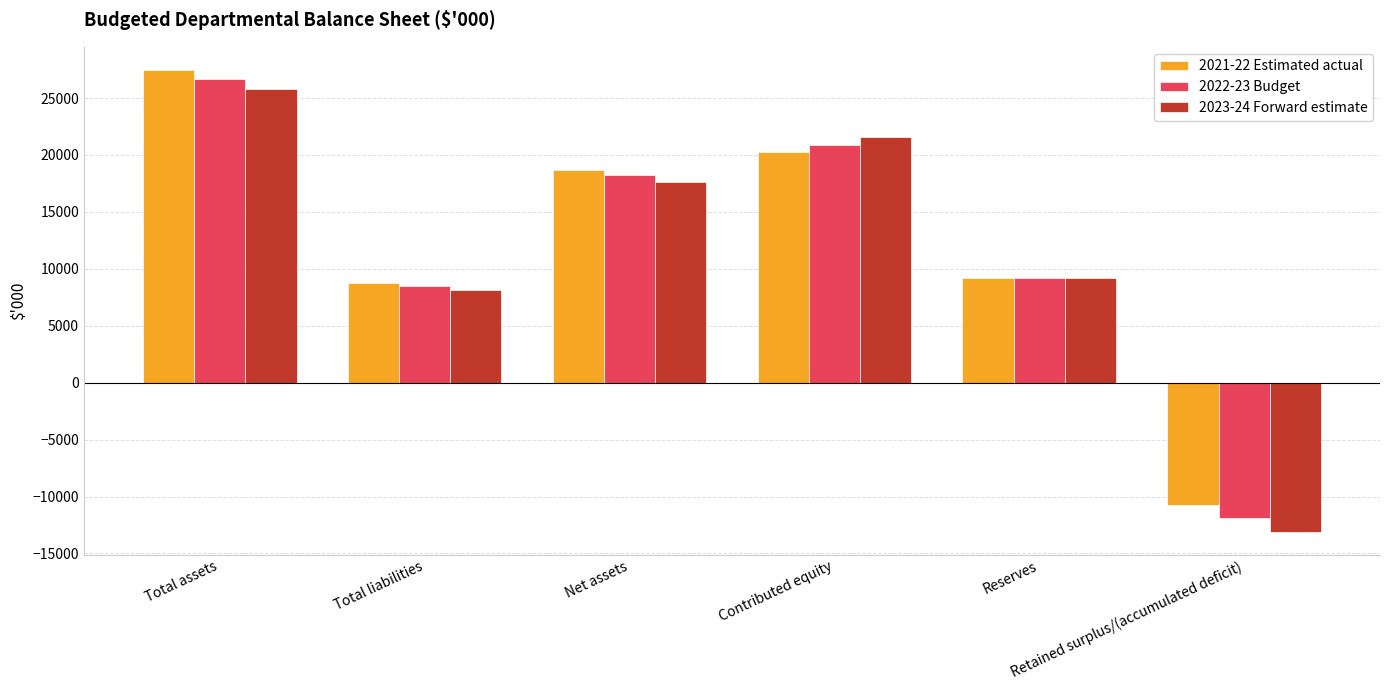

Reading left to right, what are all the values shown in this chart?

2021-22 Estimated actual: Total assets=27467	Total liabilities=8795	Net assets=18672	Contributed equity=20239	Reserves=9185	Retained surplus/(accumulated deficit)=-10752
2022-23 Budget: Total assets=26698	Total liabilities=8462	Net assets=18236	Contributed equity=20909	Reserves=9185	Retained surplus/(accumulated deficit)=-11858
2023-24 Forward estimate: Total assets=25790	Total liabilities=8123	Net assets=17667	Contributed equity=21585	Reserves=9185	Retained surplus/(accumulated deficit)=-13103